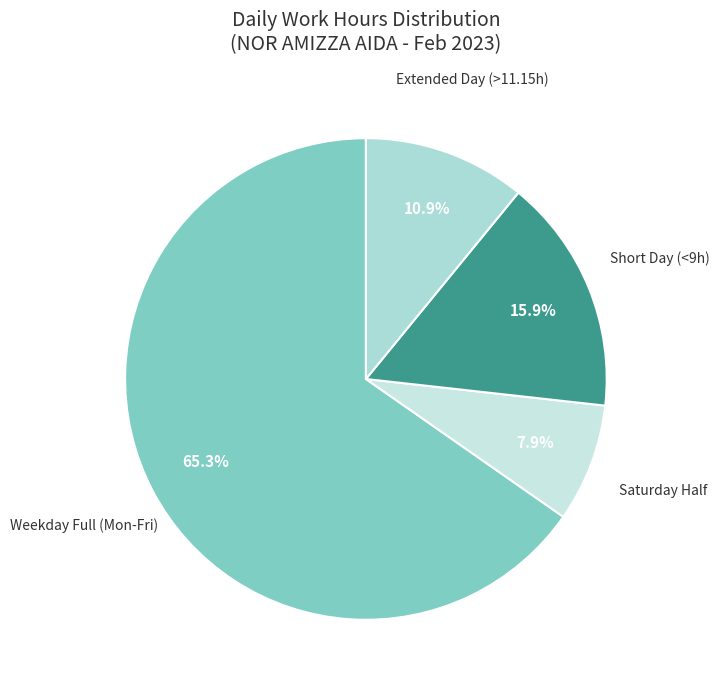

How many slices are in this pie chart?

4